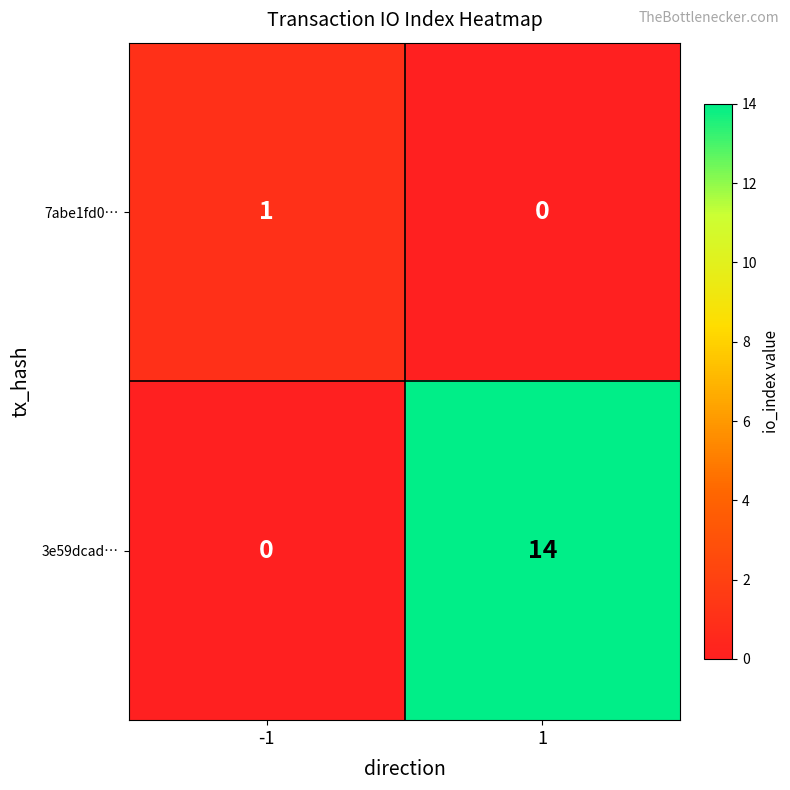

Rank the series at -1 from highest to lowest value.

7abe1fd0…, 3e59dcad…